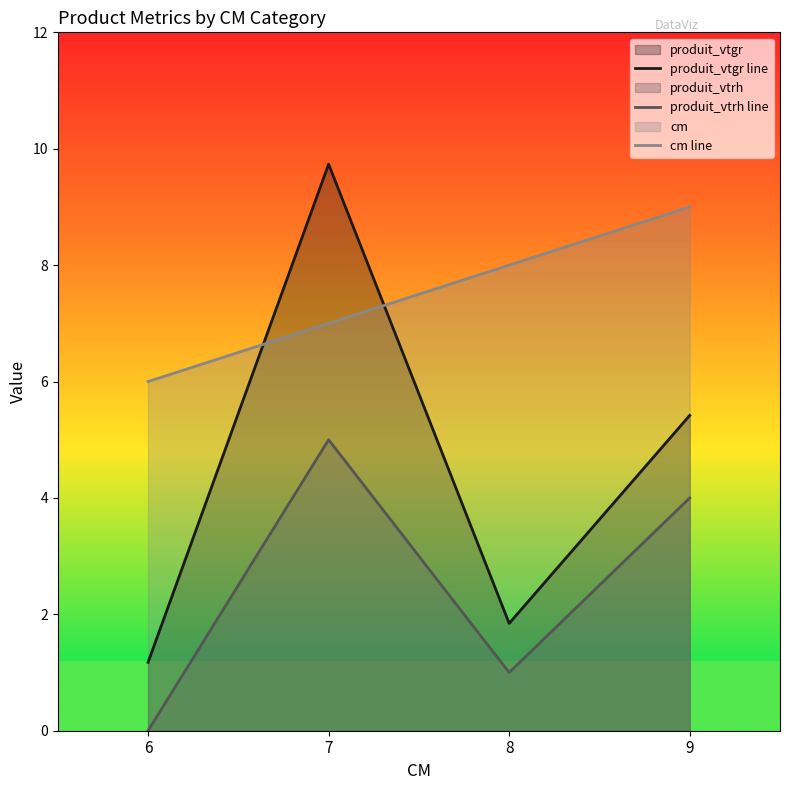

Which series has the largest range (max minus min)?

produit_vtgr line